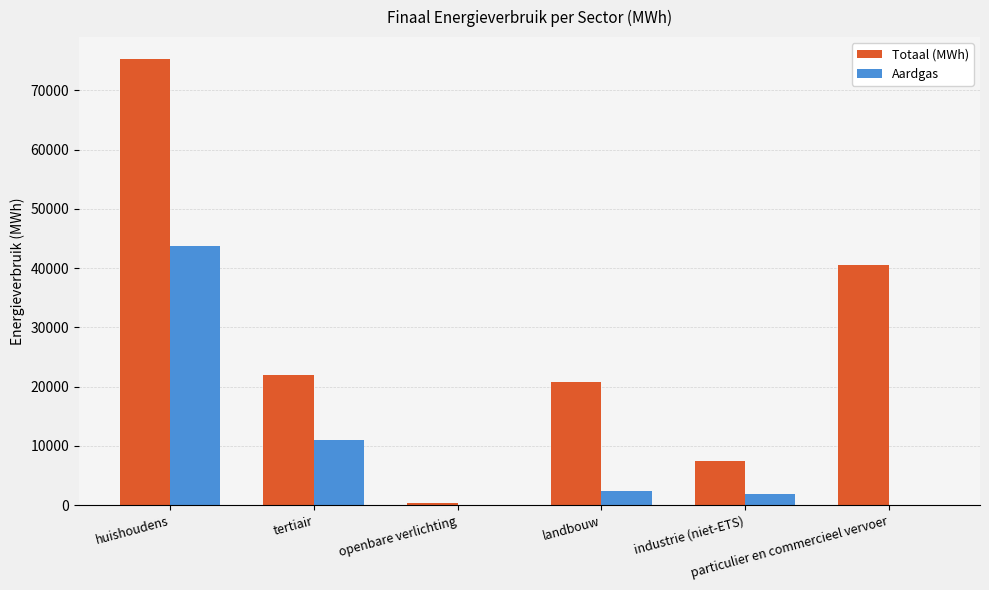

Is the value of Aardgas at landbouw greater than the value of Totaal (MWh) at particulier en commercieel vervoer?

No